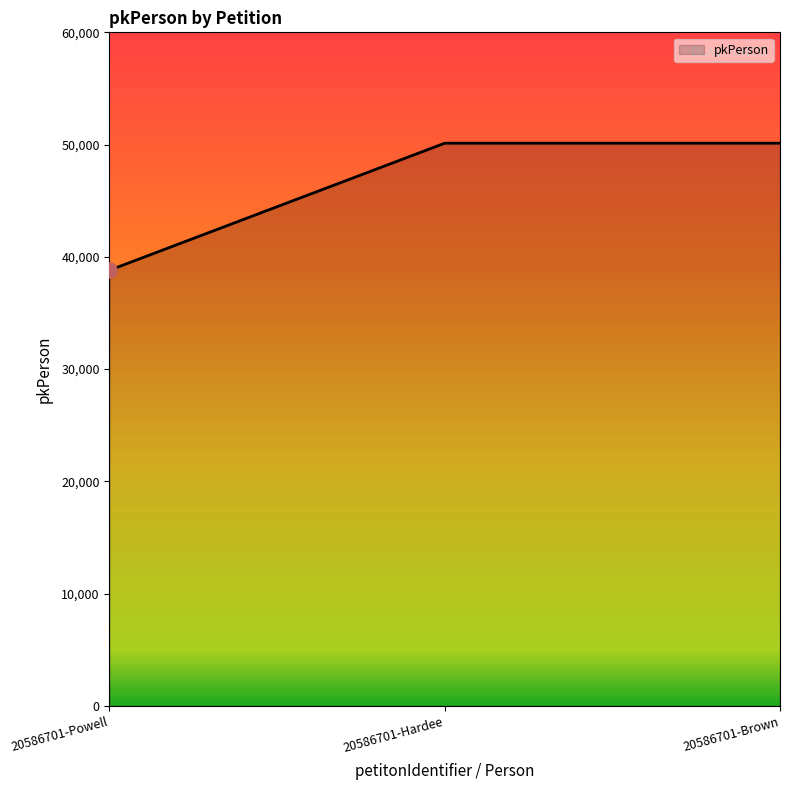

What is the change in value from 20586701-Powell to 20586701-Hardee?

+11317